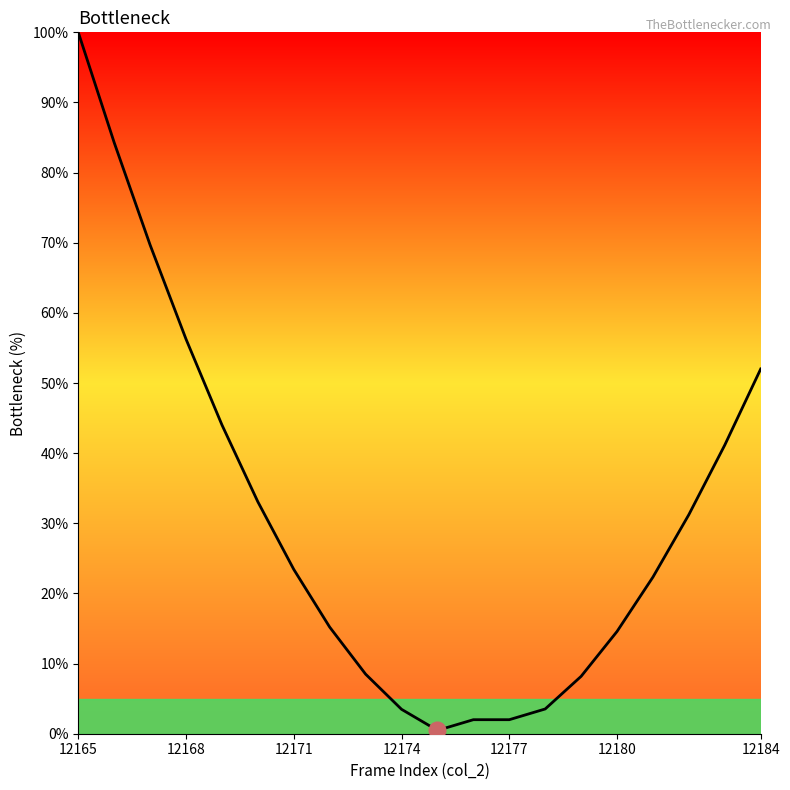

What is the difference between the maximum and minimum values?

99.5